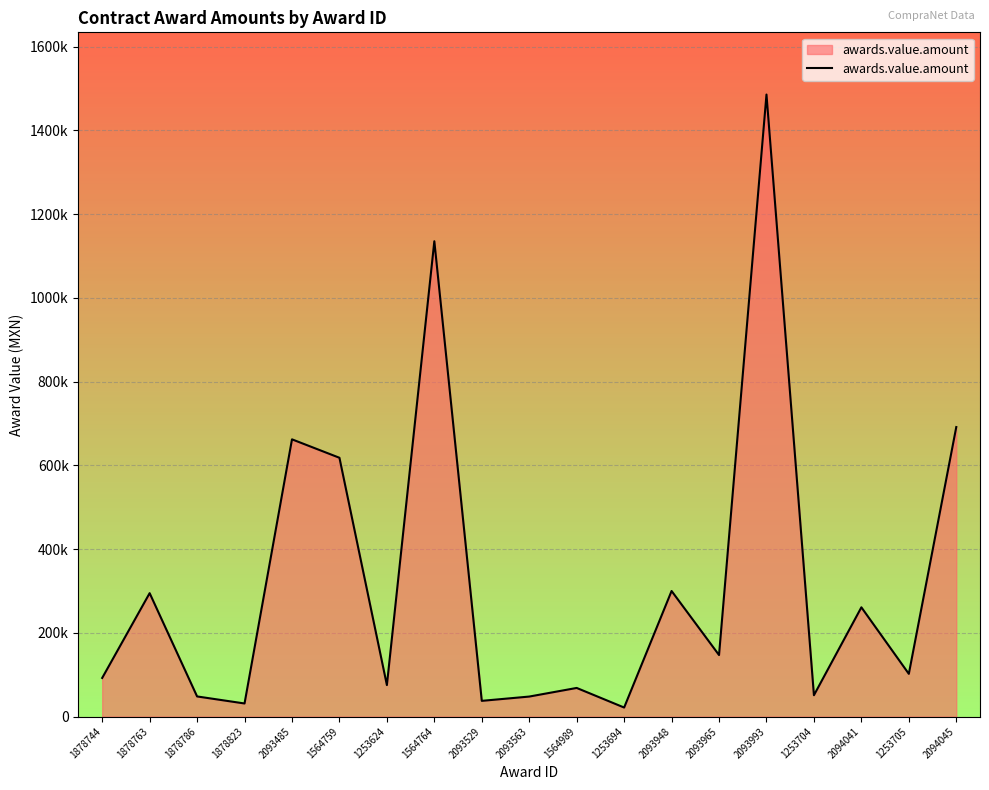

What position from the left is 1253694?

12